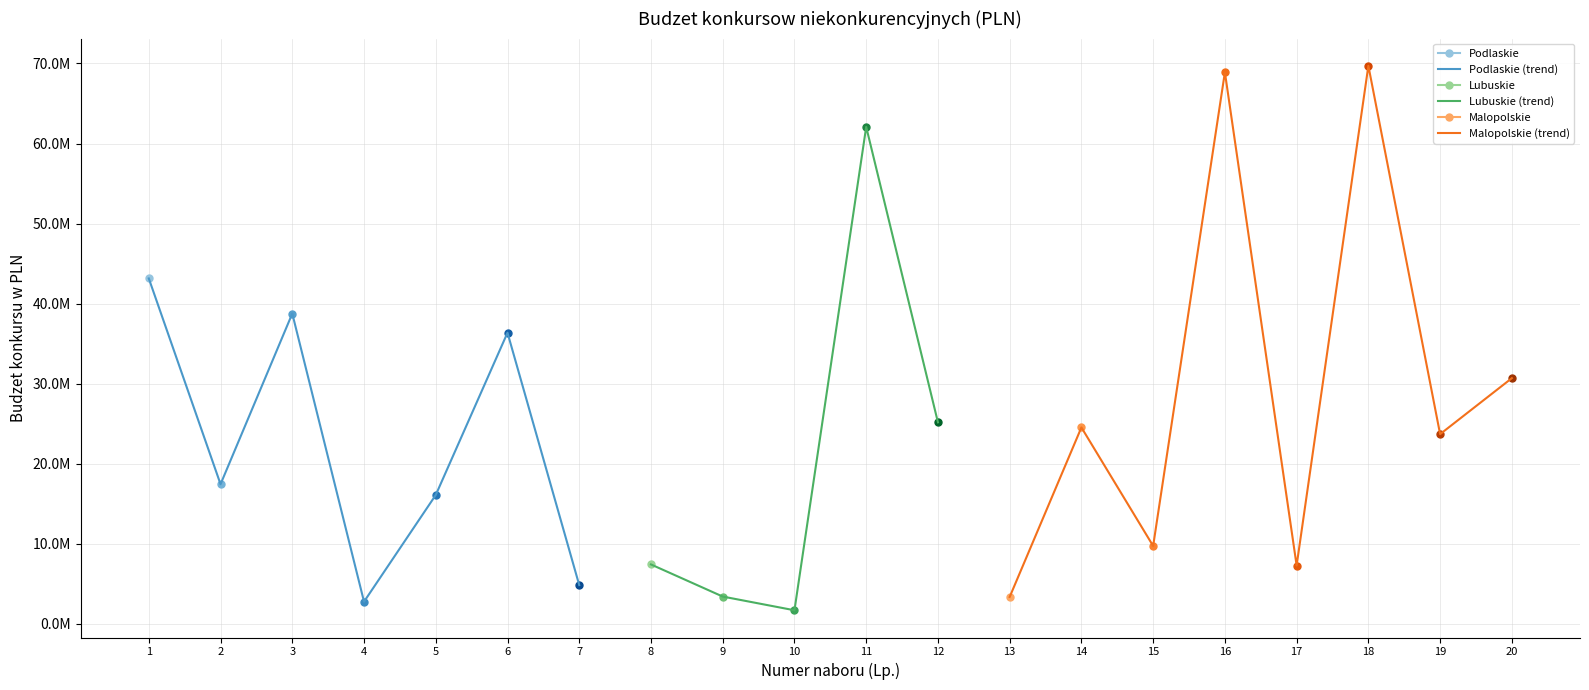

True or false: there are more than 1 points higher than both neighbors.

True